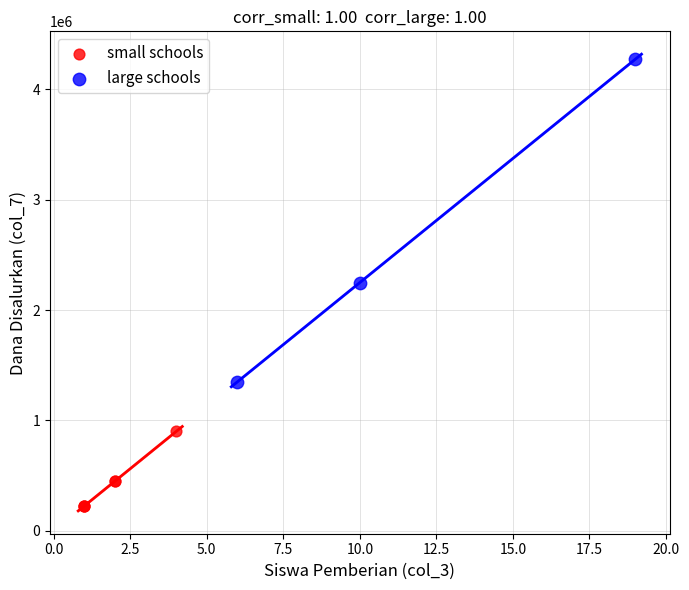

Which series contains the highest Y value?

large schools